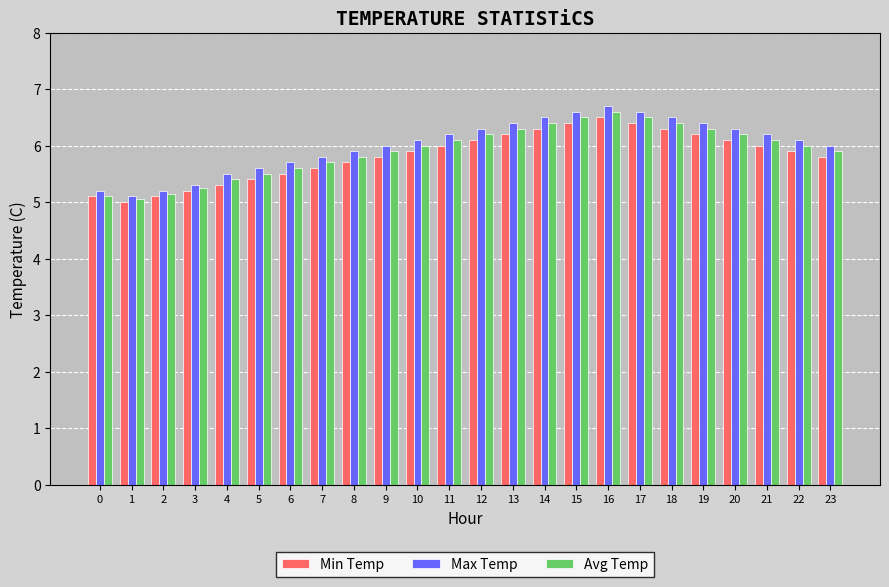

What is the difference between the maximum and second lowest values in the Min Temp series?

1.4